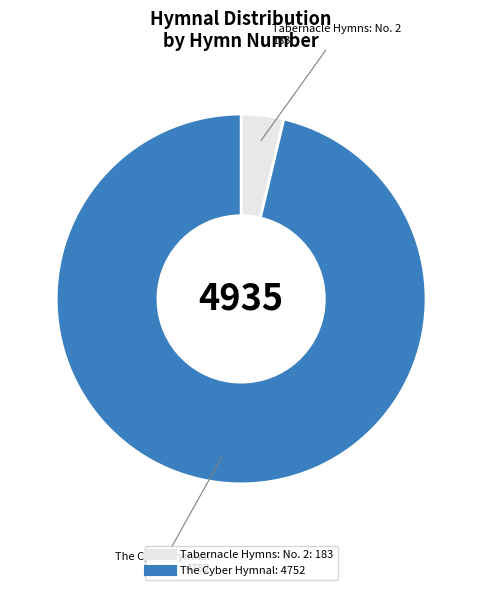

What is the smallest slice in the pie chart?

Tabernacle Hymns: No. 2